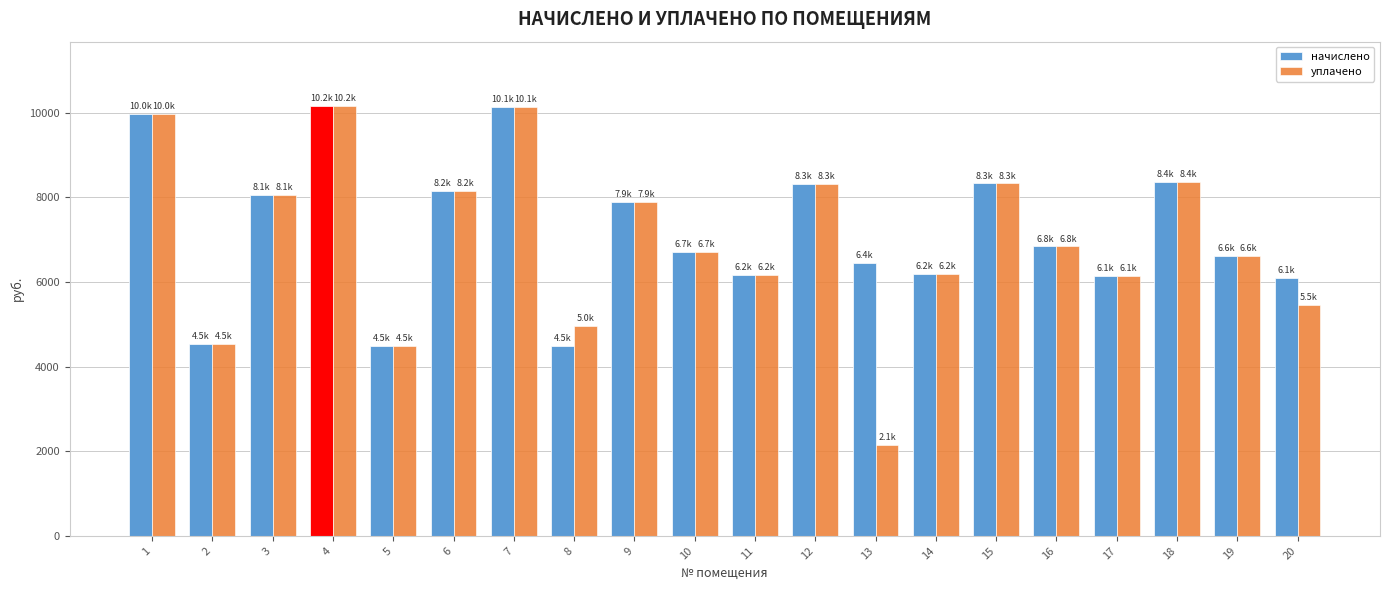

What is the sum of the уплачено values at 15 and 19?

14953.8